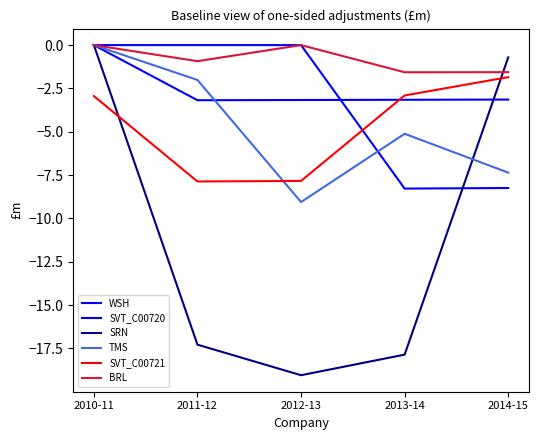

List the series in order of their peak value, highest first.

WSH, SVT_C00720, SRN, TMS, BRL, SVT_C00721